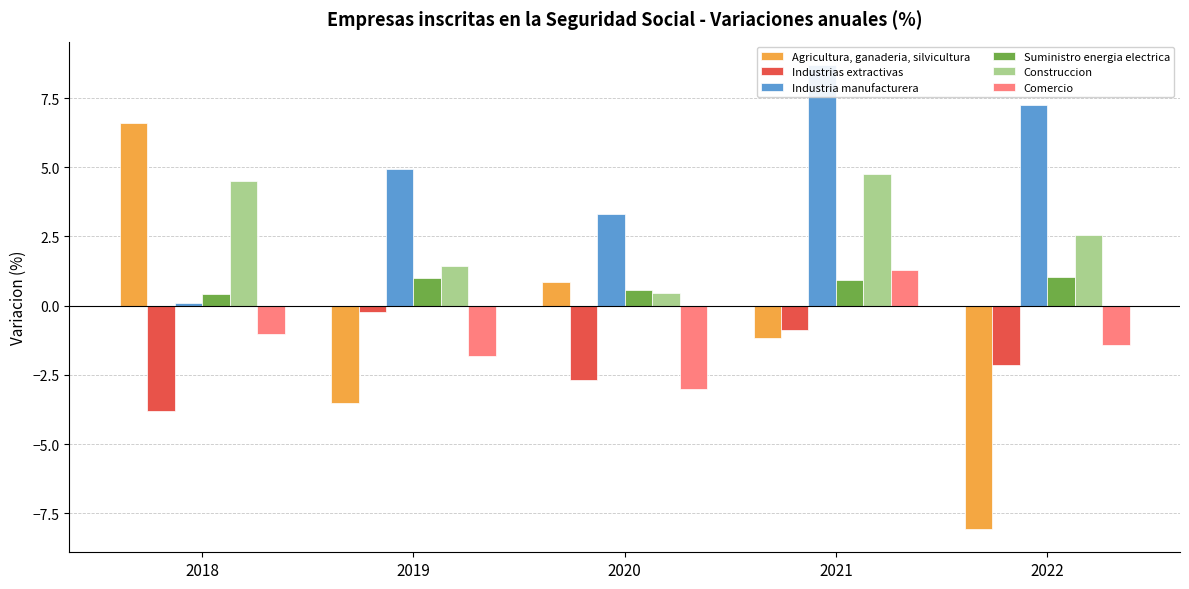

At how many categories does at least one series exceed -2?

5